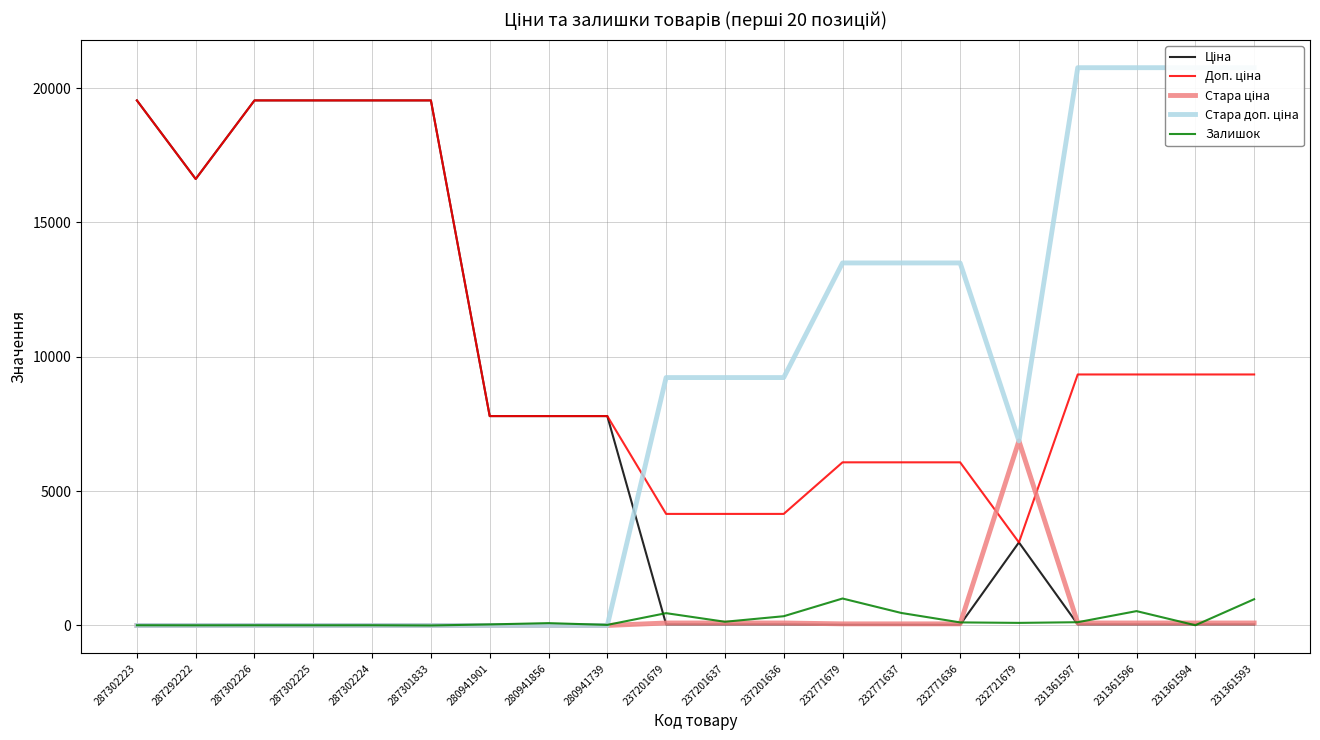

Reading right to left, what are all the values shown in this chart?

Ціна: 41.5	41.5	41.5	41.5	3091.2	27.0	27.0	27.0	41.5	41.5	41.5	7792.9	7792.9	7792.9	19542.7	19542.7	19542.7	19542.7	16618.0	19542.7
Доп. ціна: 9342.0	9342.0	9342.0	9342.0	3091.0	6072.0	6072.0	6072.0	4152.0	4152.0	4152.0	7792.9	7792.9	7792.9	19542.7	19542.7	19542.7	19542.7	16618.0	19542.7
Стара ціна: 92.3	92.3	92.3	92.3	6869.4	60.0	60.0	60.0	92.3	92.3	92.3	0.0	0.0	0.0	0.0	0.0	0.0	0.0	0.0	0.0
Стара доп. ціна: 20760.8	20760.8	20760.8	20760.8	6869.4	13493.2	13493.2	13493.2	9227.0	9227.0	9227.0	0.0	0.0	0.0	0.0	0.0	0.0	0.0	0.0	0.0
Залишок: 977.0	8.0	534.0	121.0	96.0	114.0	465.0	1003.0	344.0	138.0	458.0	21.0	87.0	39.0	0.0	8.0	7.0	8.0	6.0	8.0